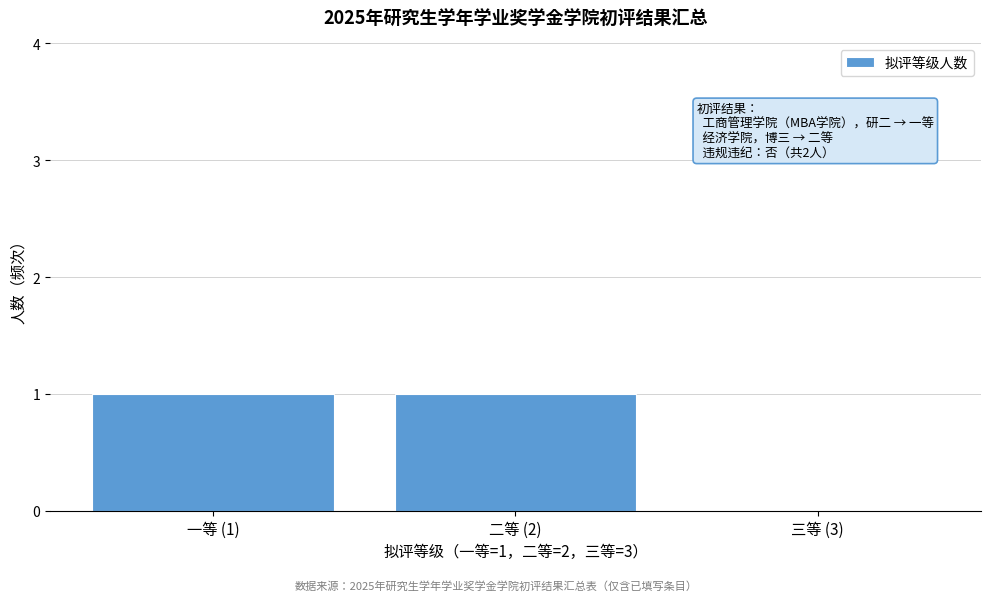

Reading left to right, what are all the values shown in this chart?

一等 (1)=1	二等 (2)=1	三等 (3)=0